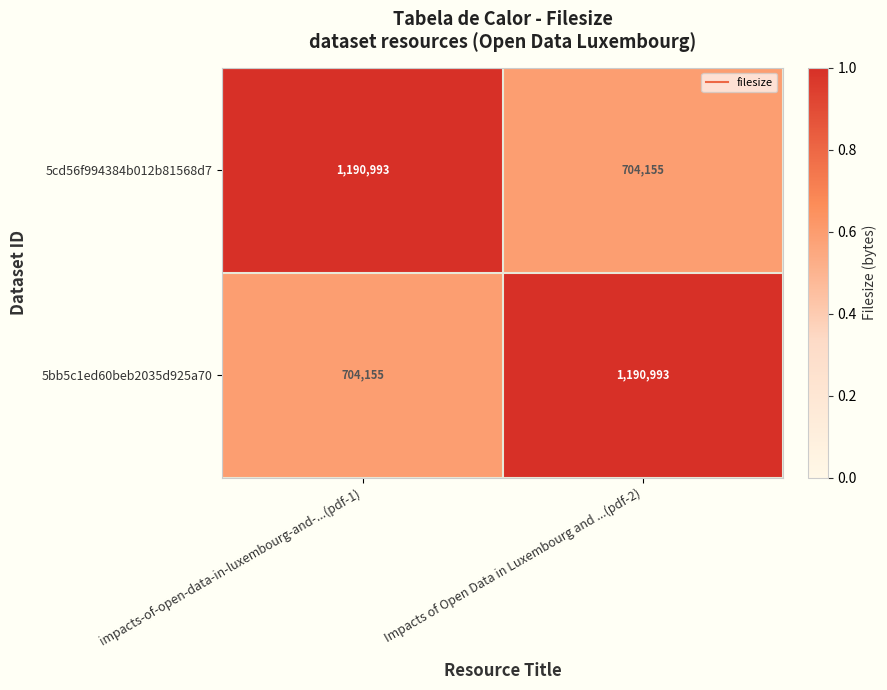

What is the difference between the maximum and minimum values in the 5bb5c1ed60beb2035d925a70 series?

486838